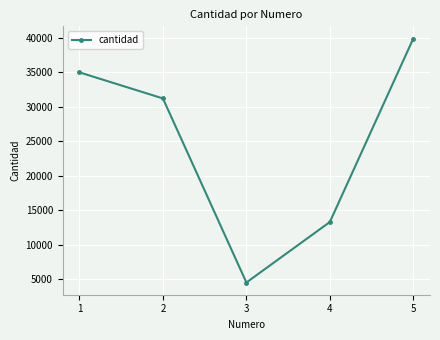

Which label corresponds to the largest value in the chart?

5